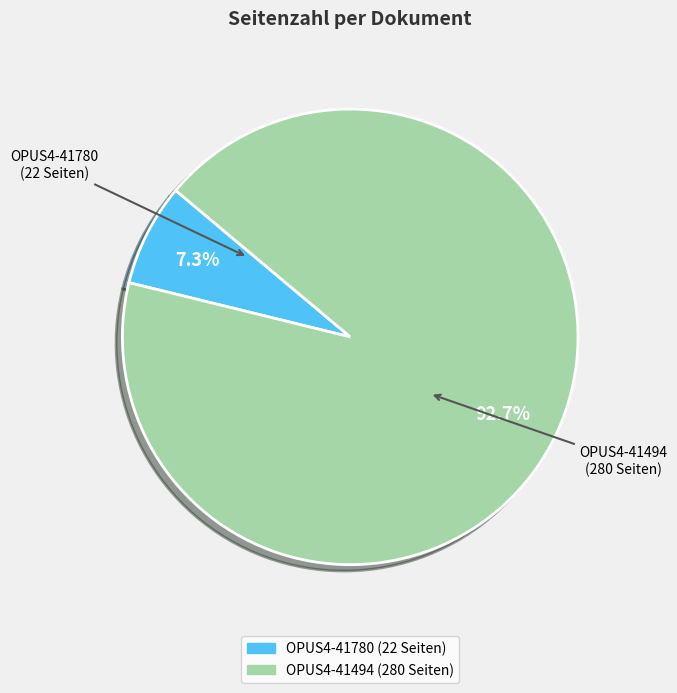

What percentage do OPUS4-41780 and OPUS4-41494 together represent?

100.0%